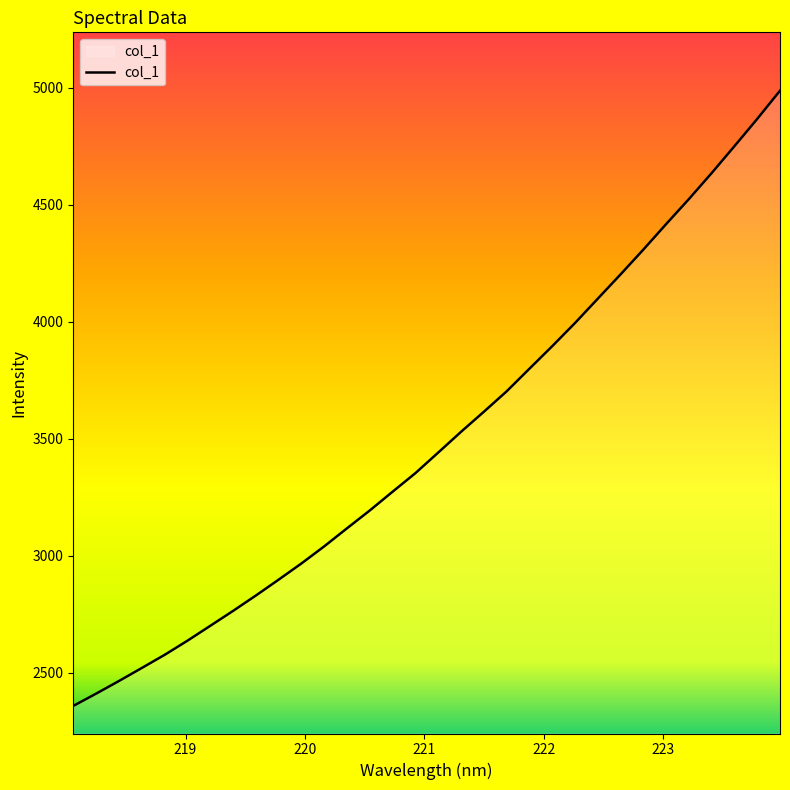

What is the difference between the maximum and minimum values?

2629.2